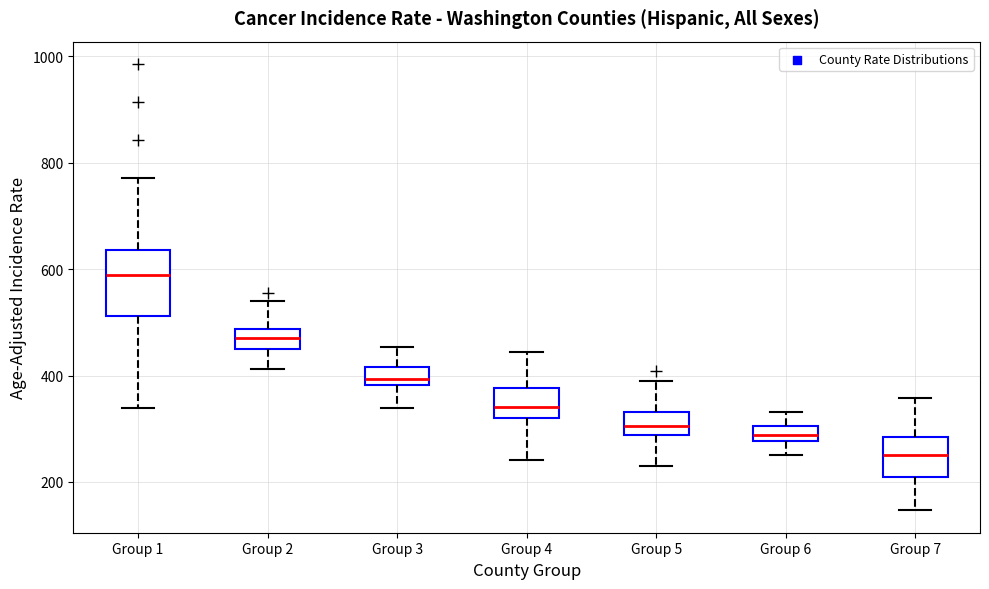

Which box's median line is the lowest?

Group 7